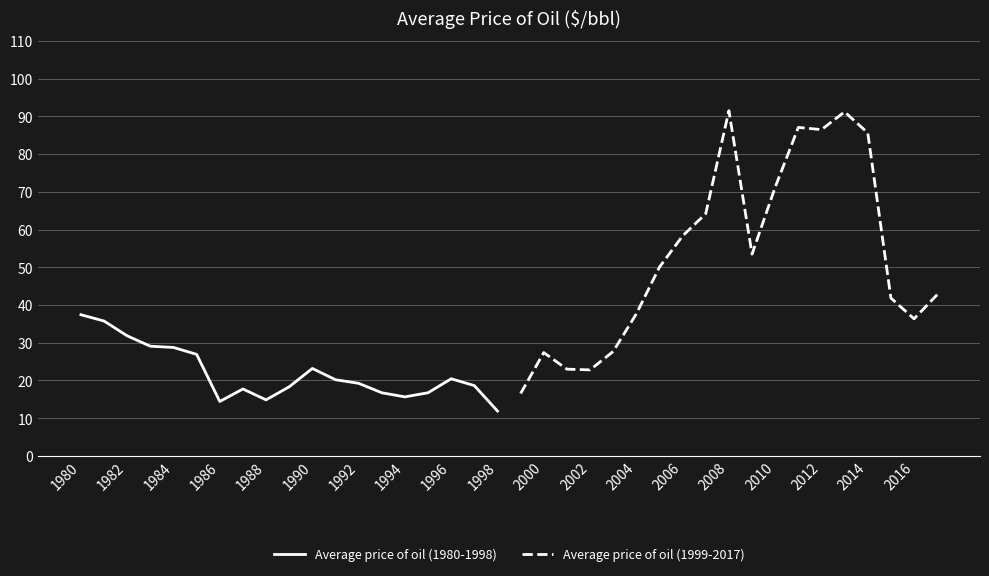

Reading left to right, what are all the values shown in this chart?

Average price of oil (1980-1998): 37.4	35.8	31.8	29.1	28.8	26.9	14.4	17.8	14.9	18.3	23.2	20.2	19.2	16.8	15.7	16.8	20.5	18.6	11.9
Average price of oil (1999-2017): 16.6	27.4	23.0	22.8	27.7	37.7	50.0	58.3	64.2	91.5	53.5	71.2	87.0	86.5	91.2	85.6	41.9	36.3	42.7